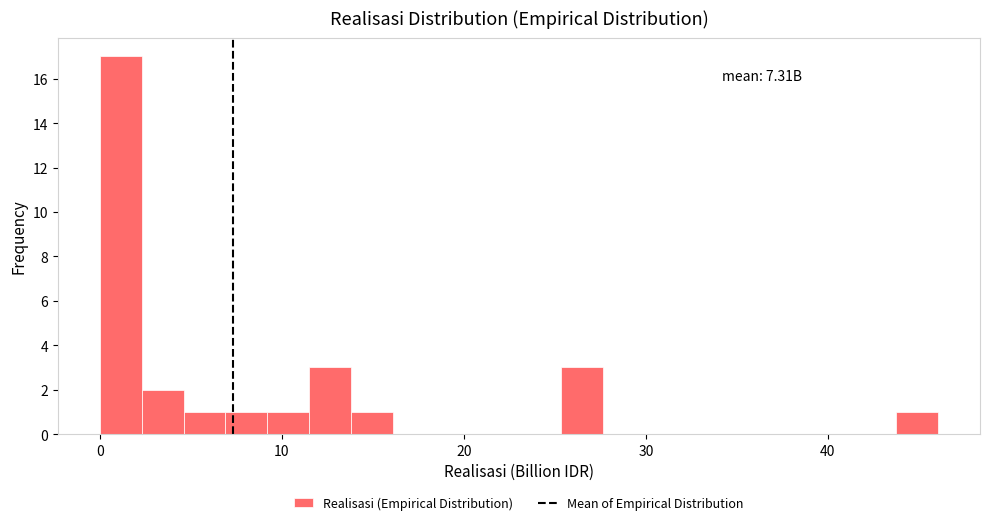

Around what value on the x-axis is the tallest bar? Give the approximate position of its centre, as read against the axis.

1